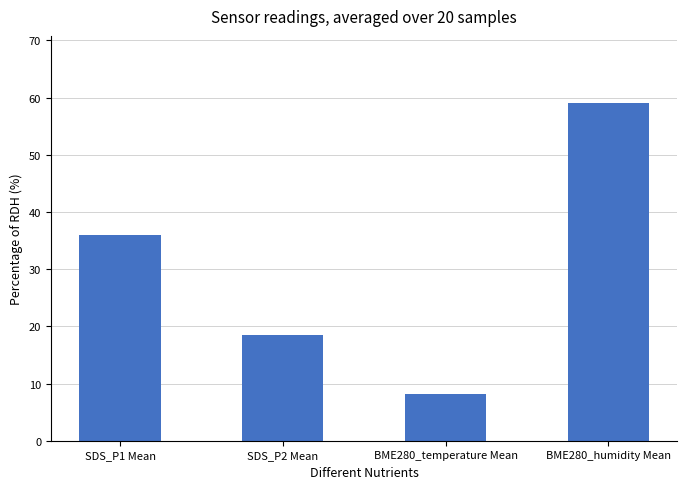

What is the greatest value displayed?

59.0